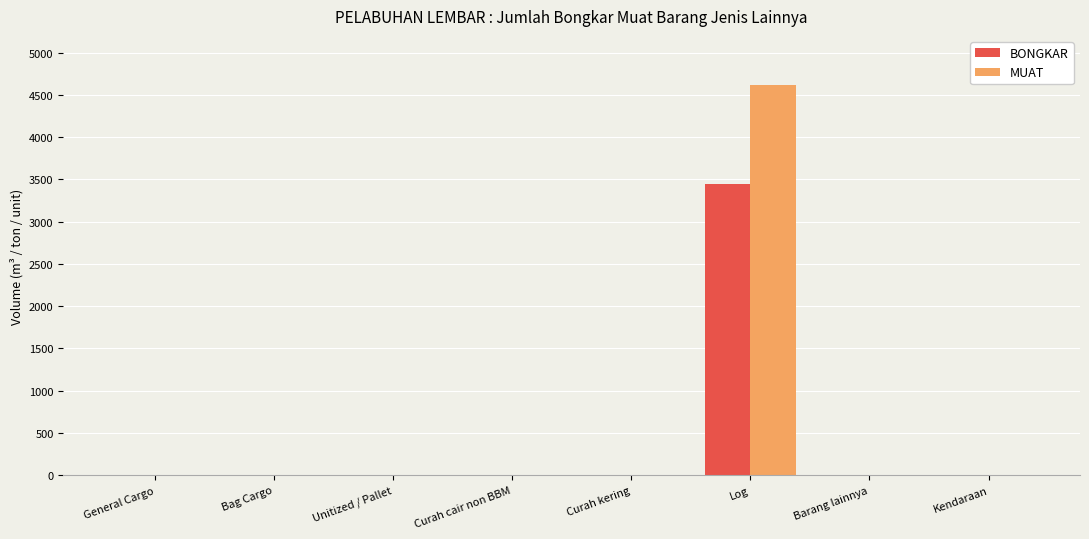

True or false: BONGKAR has a value of -1854 at Unitized / Pallet.

False